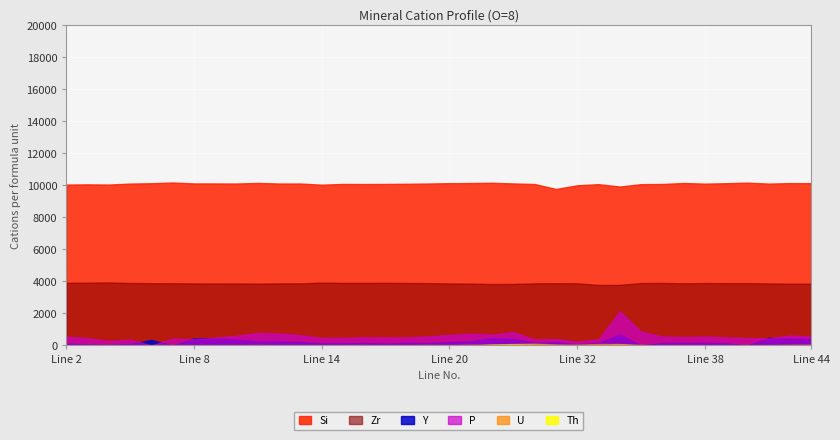

Which series has the largest total across all categories?

Si